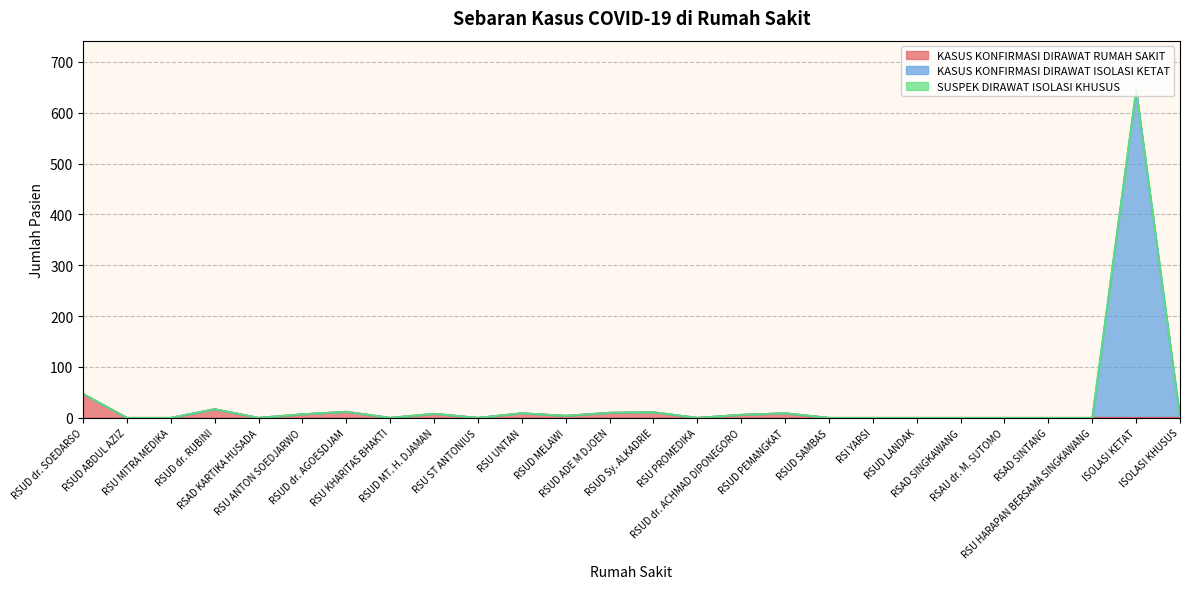

At which category is the sum across all series the highest?

ISOLASI KETAT